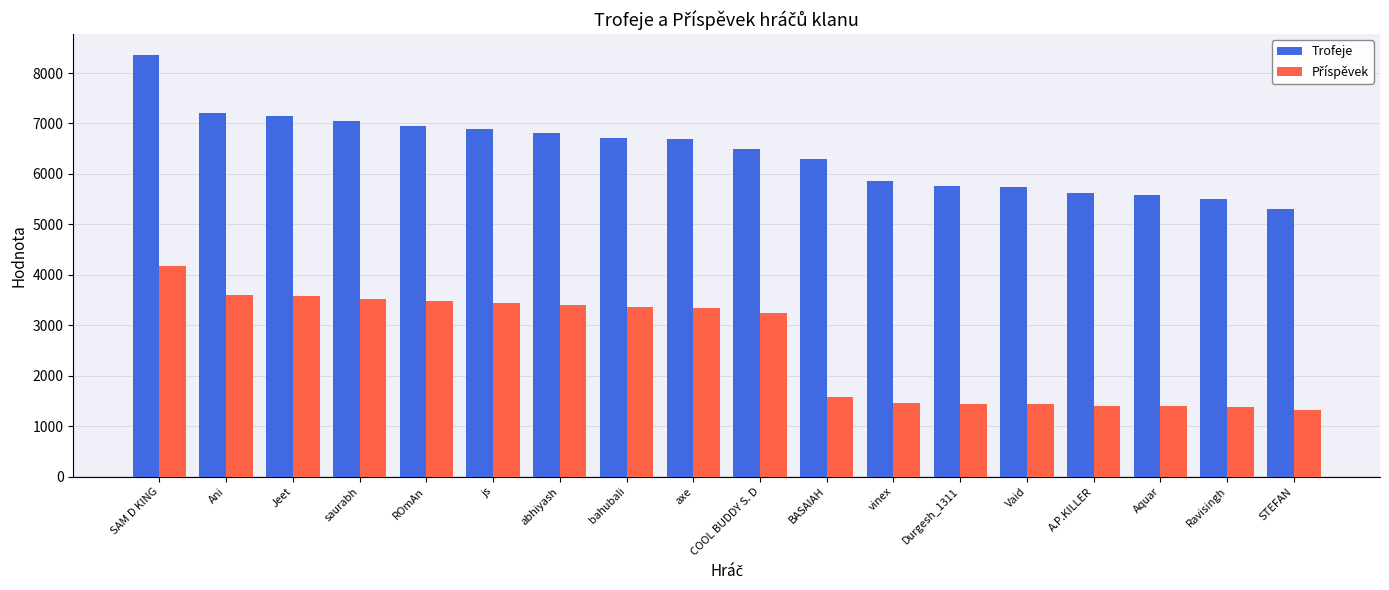

Is it true that Trofeje equals 2726 at js?

False